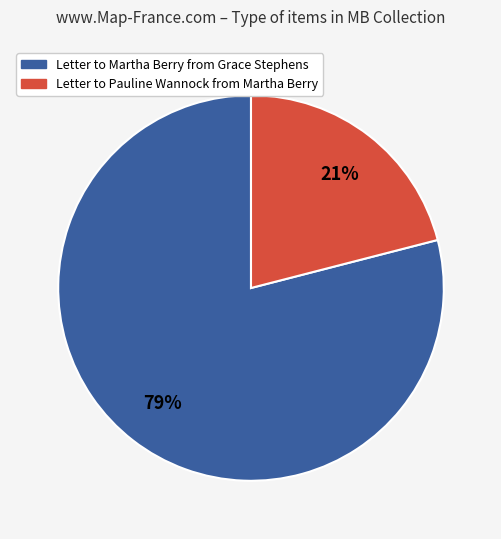

How many slices are in this pie chart?

2